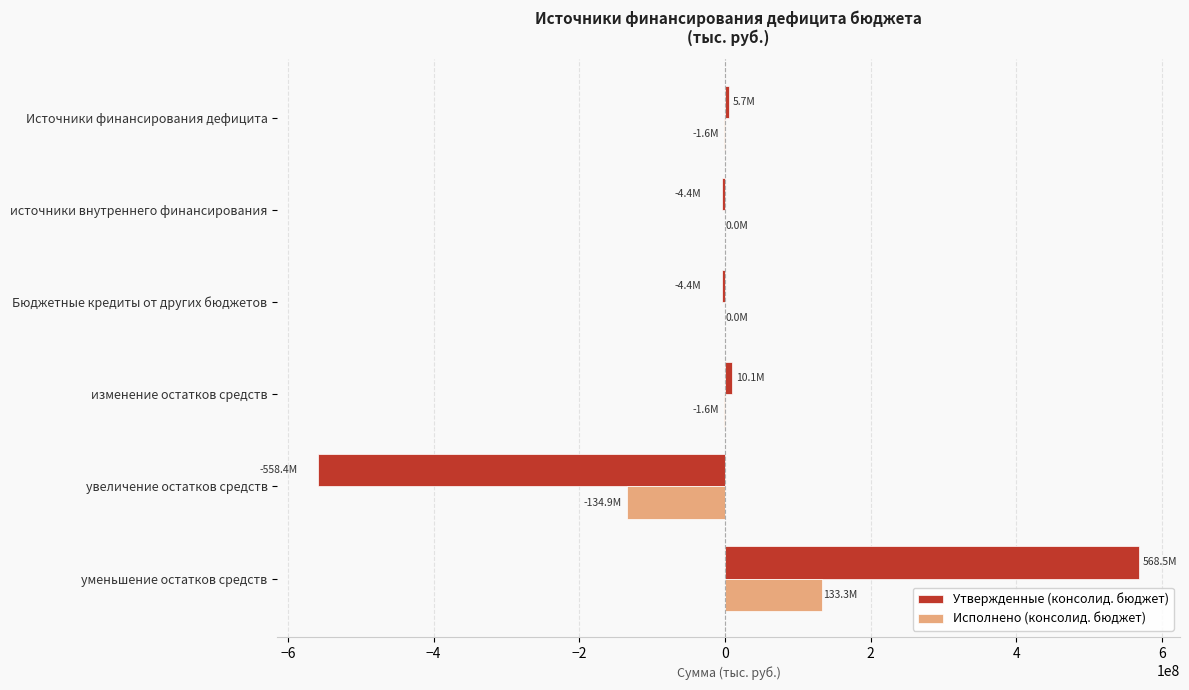

What is the maximum value shown in the chart?

568481207.2